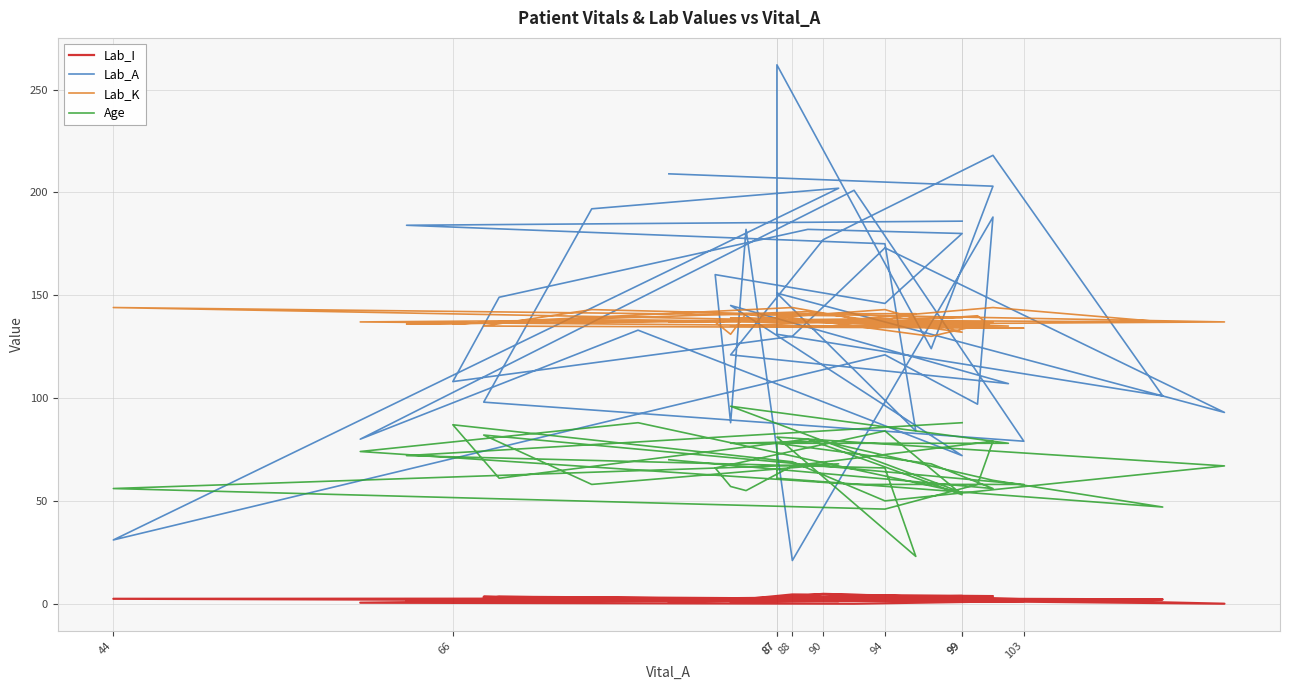

True or false: Lab_A and Lab_I cross at least once.

False